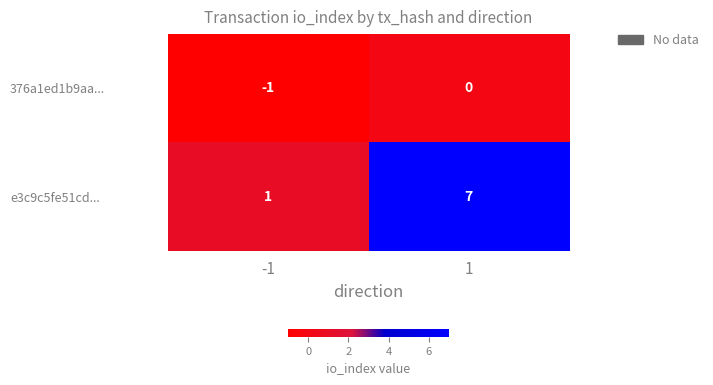

List the series in order of their peak value, highest first.

e3c9c5fe51cd..., 376a1ed1b9aa...